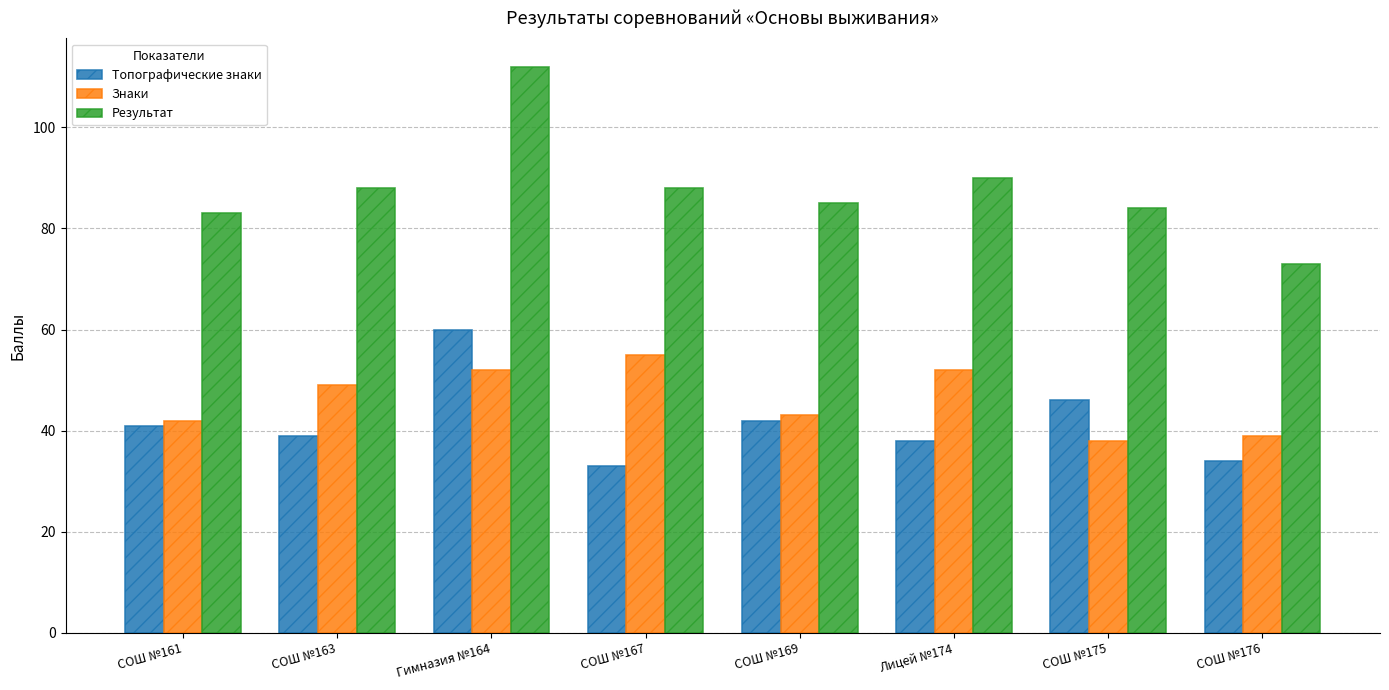

What is the difference between the highest and lowest values at Гимназия №164?

60